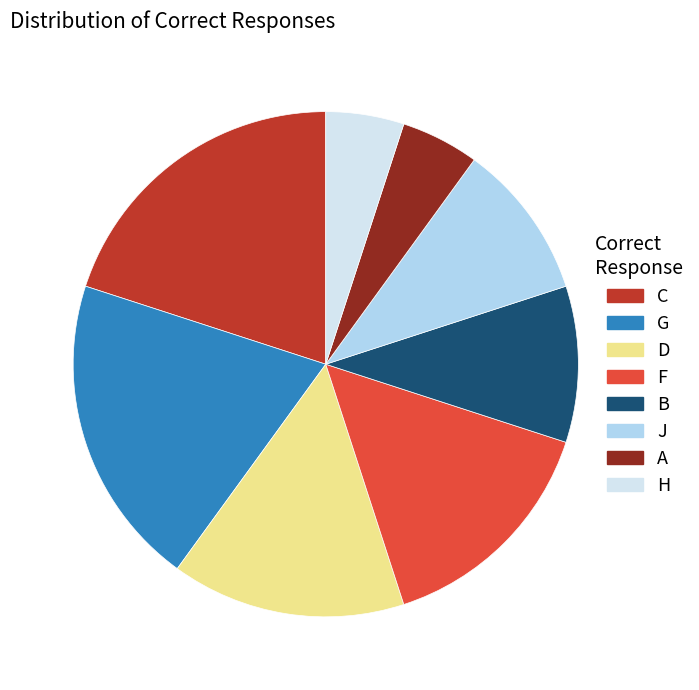

Combined, do F and A account for over 50%?

No